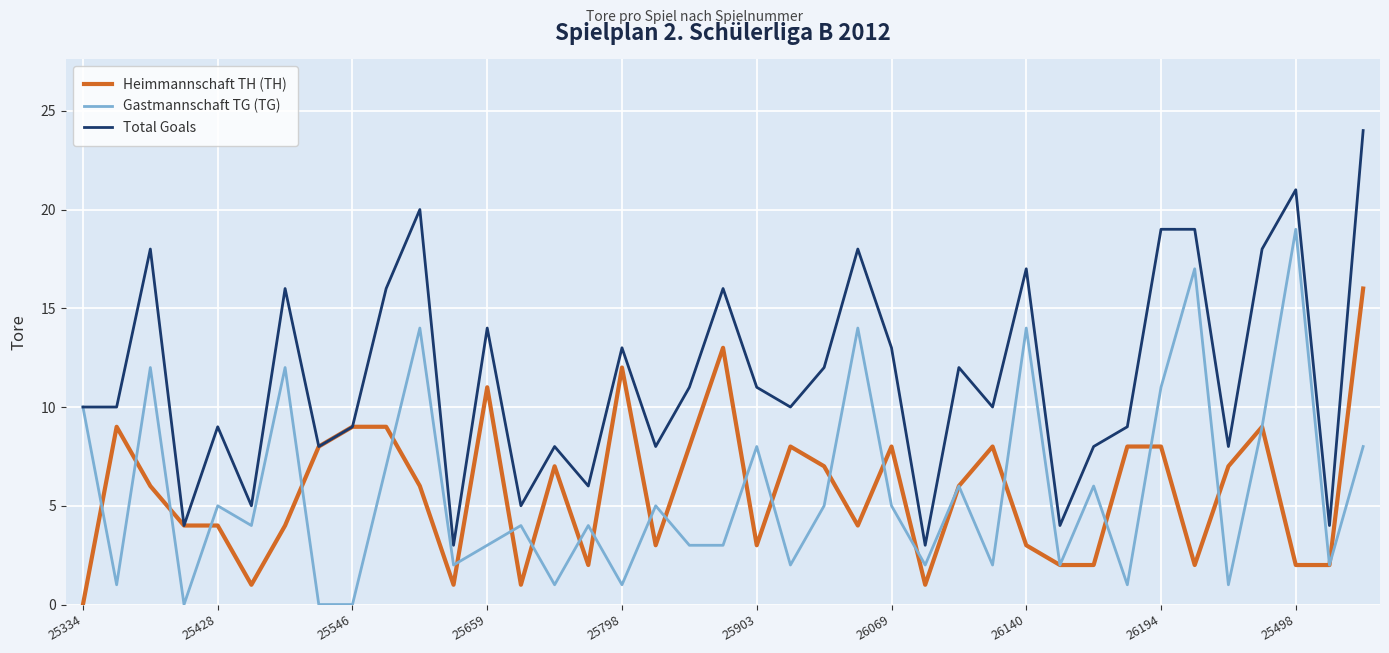

List the series in order of their peak value, lowest first.

Heimmannschaft TH (TH), Gastmannschaft TG (TG), Total Goals